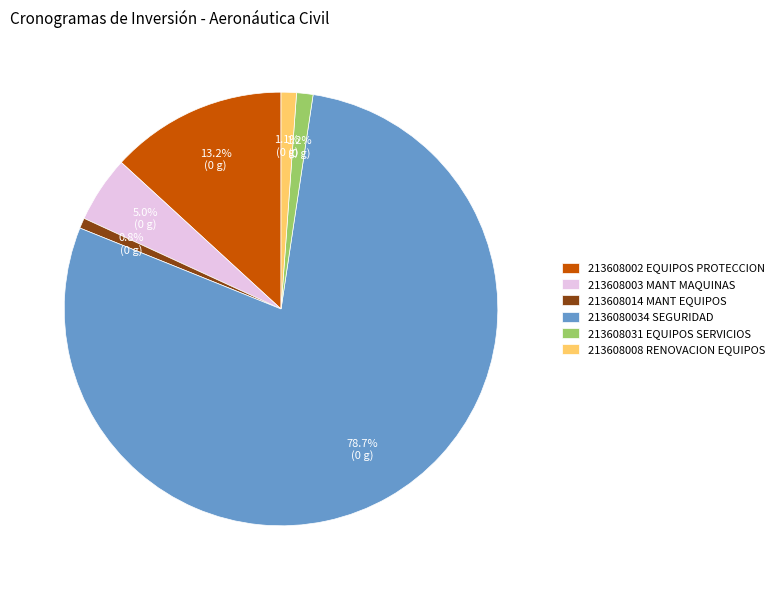

Which slice represents more than half of the pie?

2136080034 SEGURIDAD